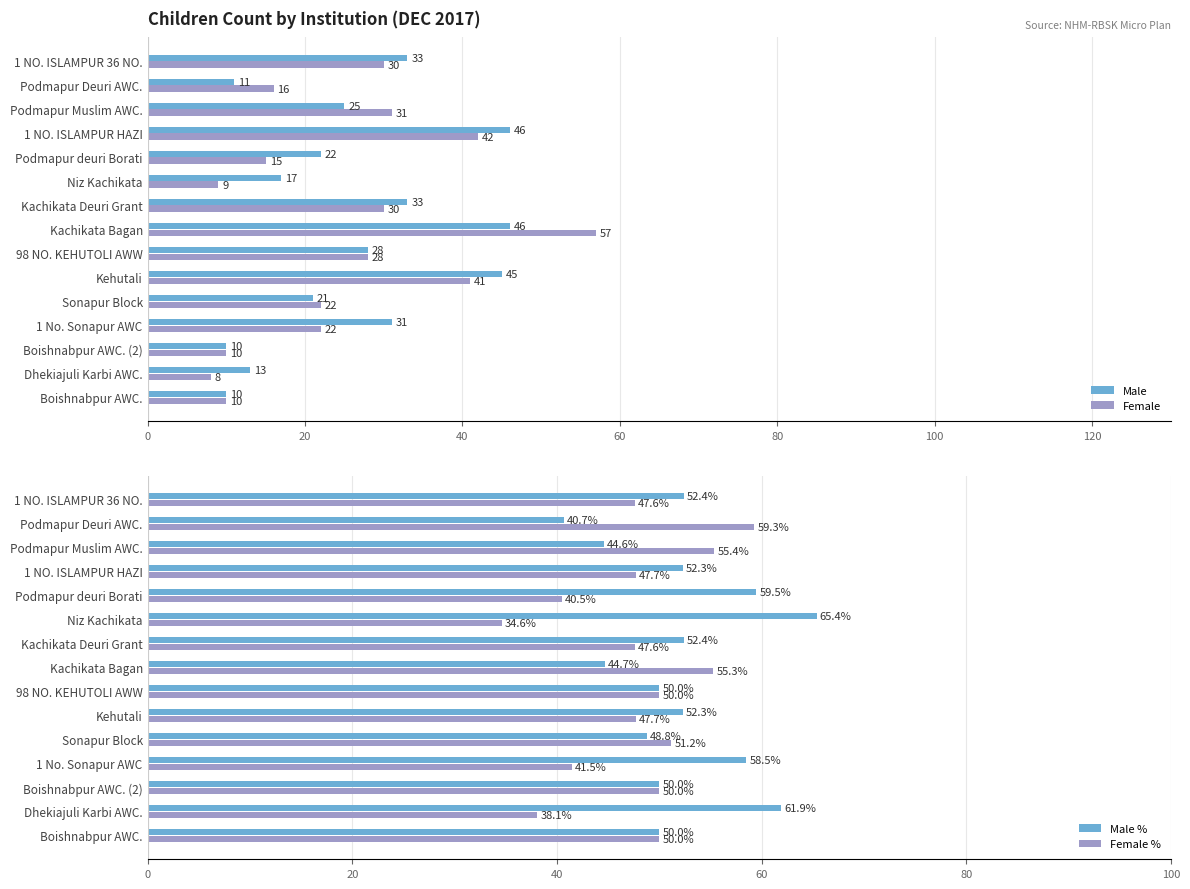

Is it true that Male equals 12 at Niz Kachikata?

False